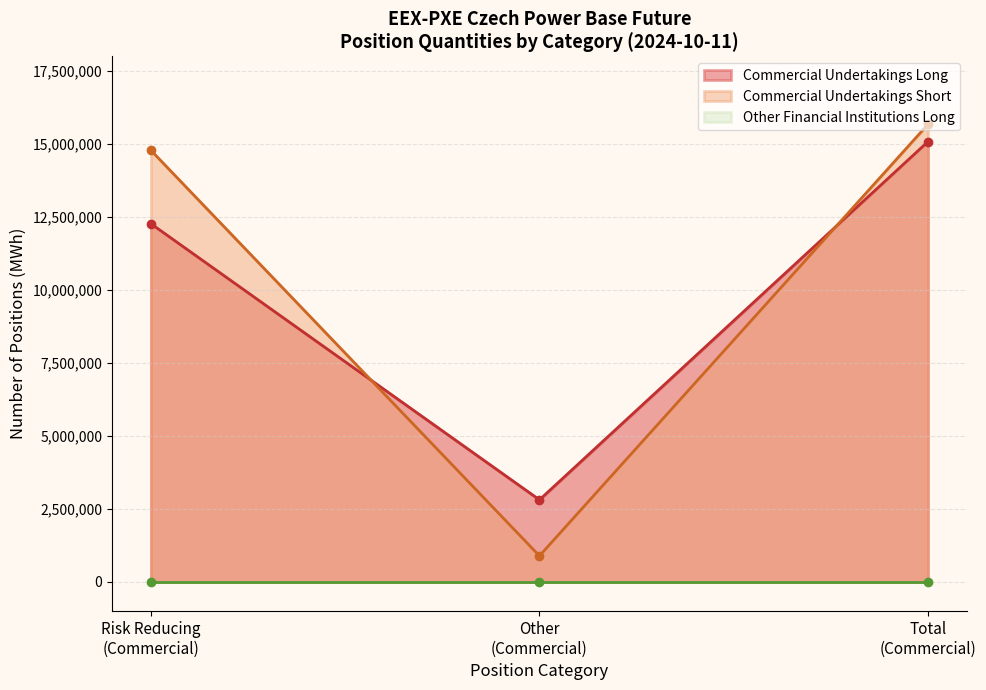

What is the minimum value for Commercial Undertakings Short?

892378